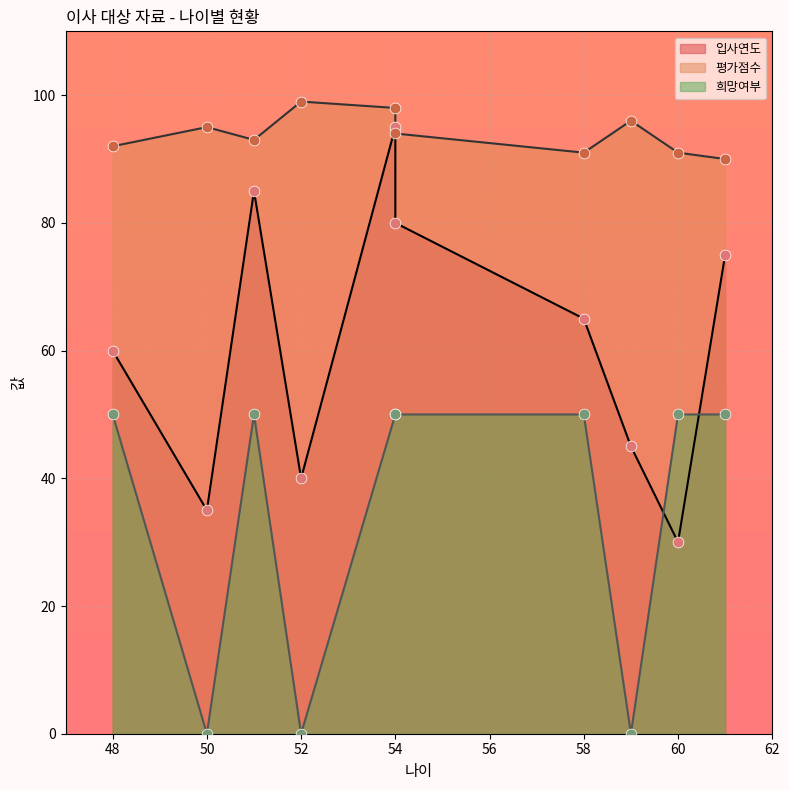

What is the total value across all series at 54?

243